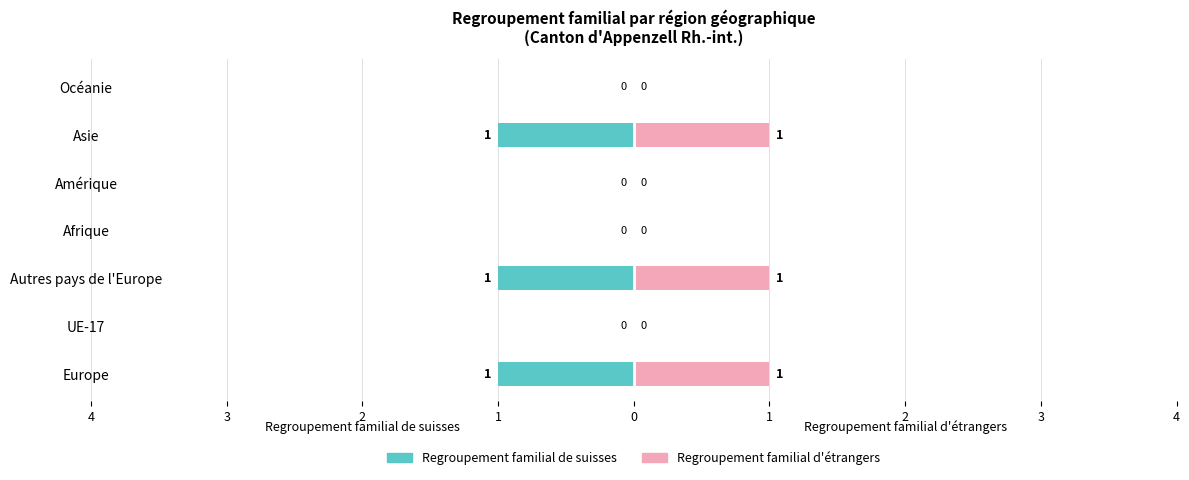

The Regroupement familial d'étrangers series shows 0 at Asie. True or false?

False